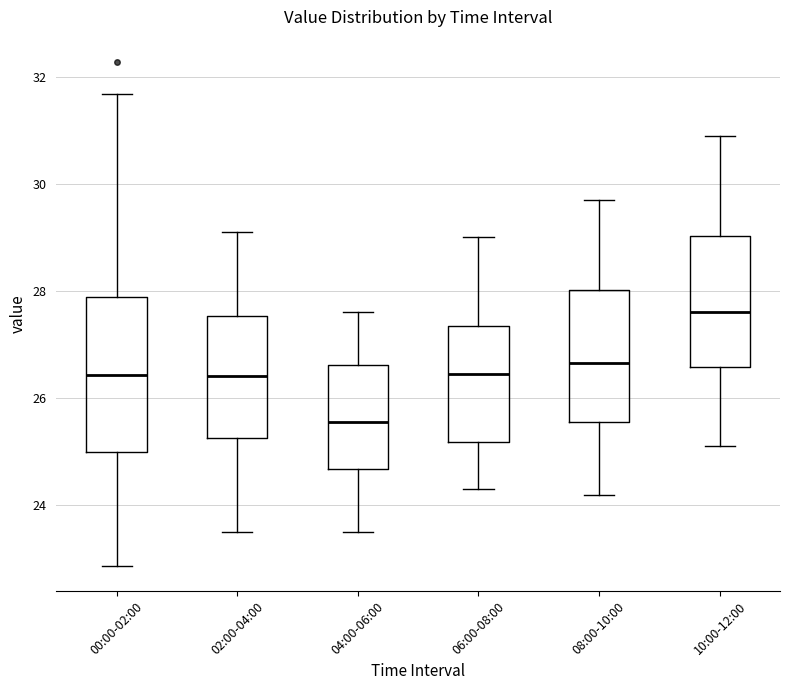

Where is the upper edge of the box for 10:00-12:00 on the y-axis? The values are not printed on the chart, so give them approximately, as read against the axis.

29.0